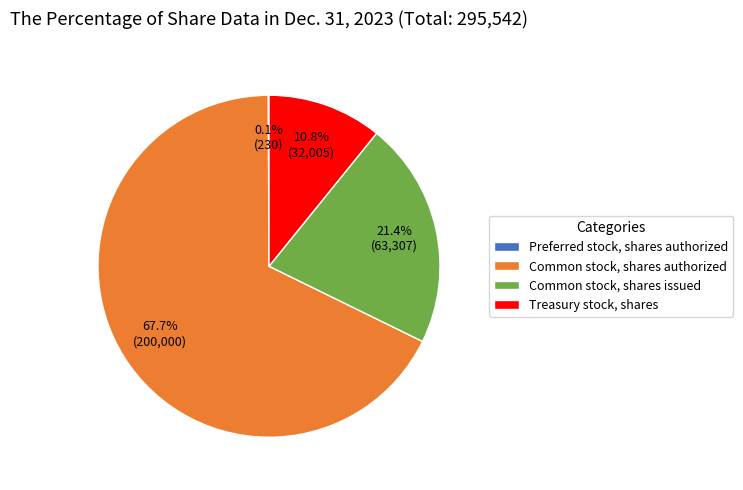

What is the total percentage of Common stock, shares issued and Treasury stock, shares?

32.2%